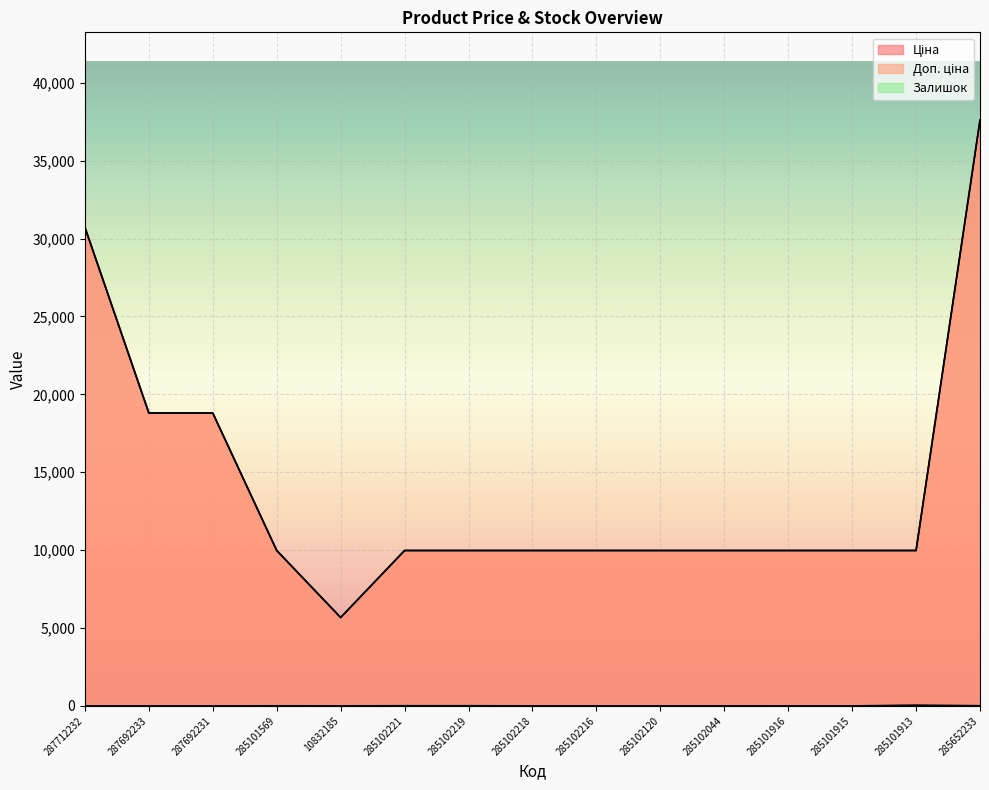

How many lines are shown in the chart?

3